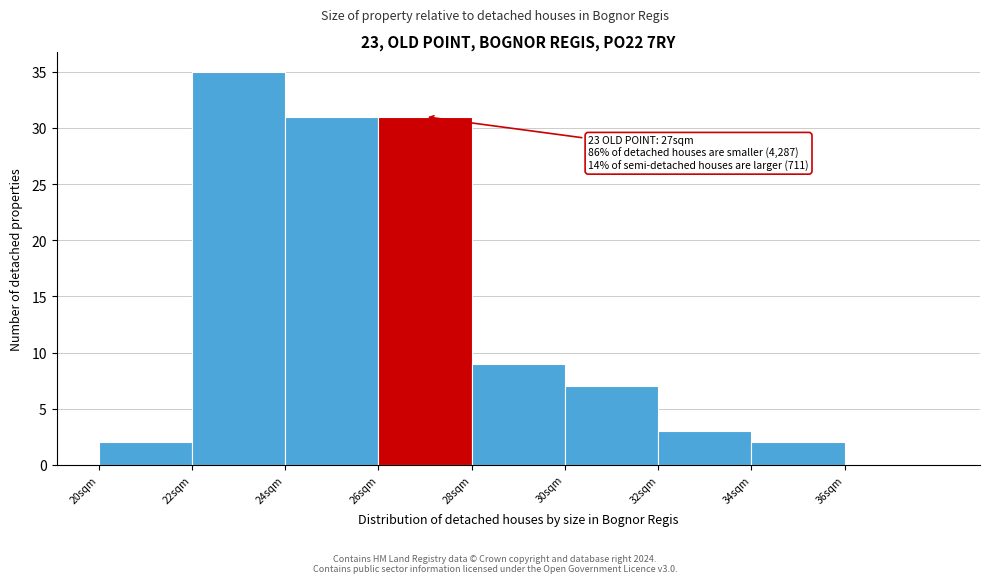

Which range on the x-axis has the tallest bar?

22 to 24